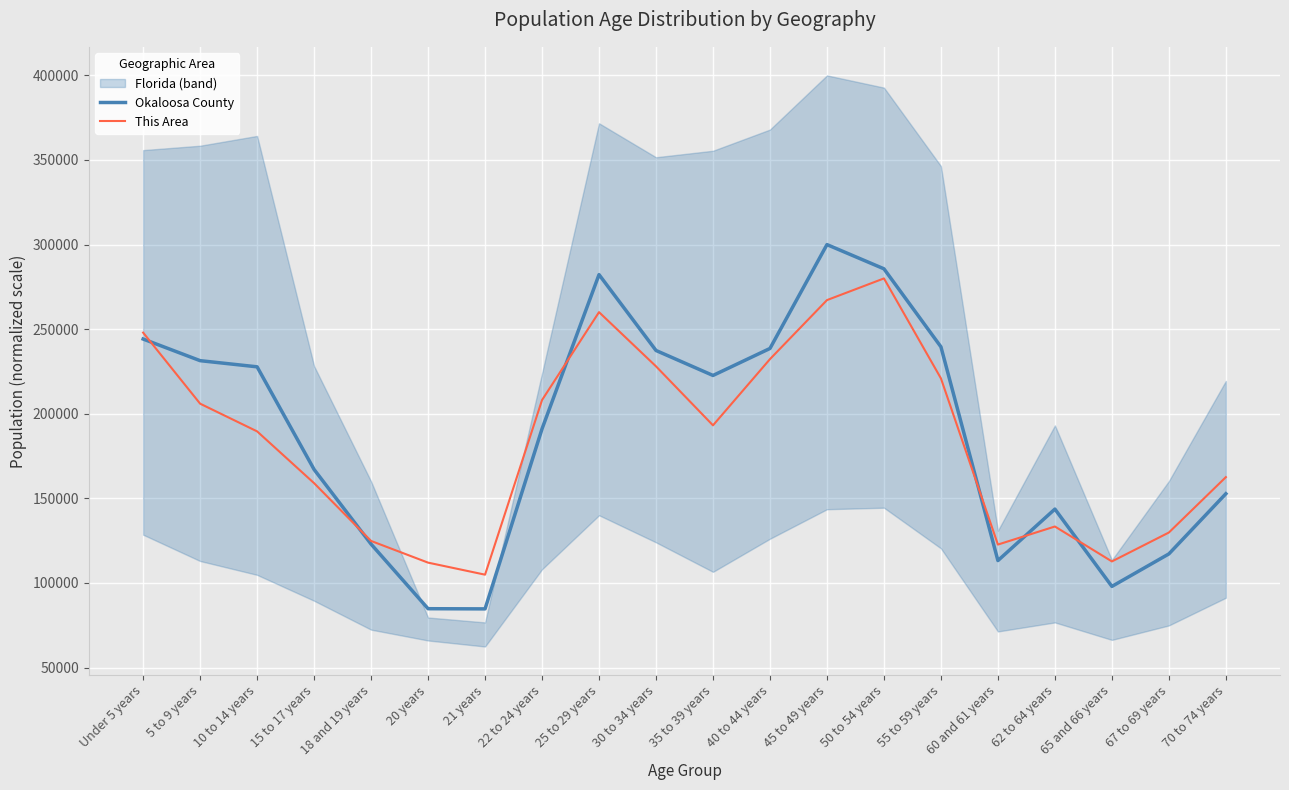

At how many categories does at least one series exceed 283191?

2